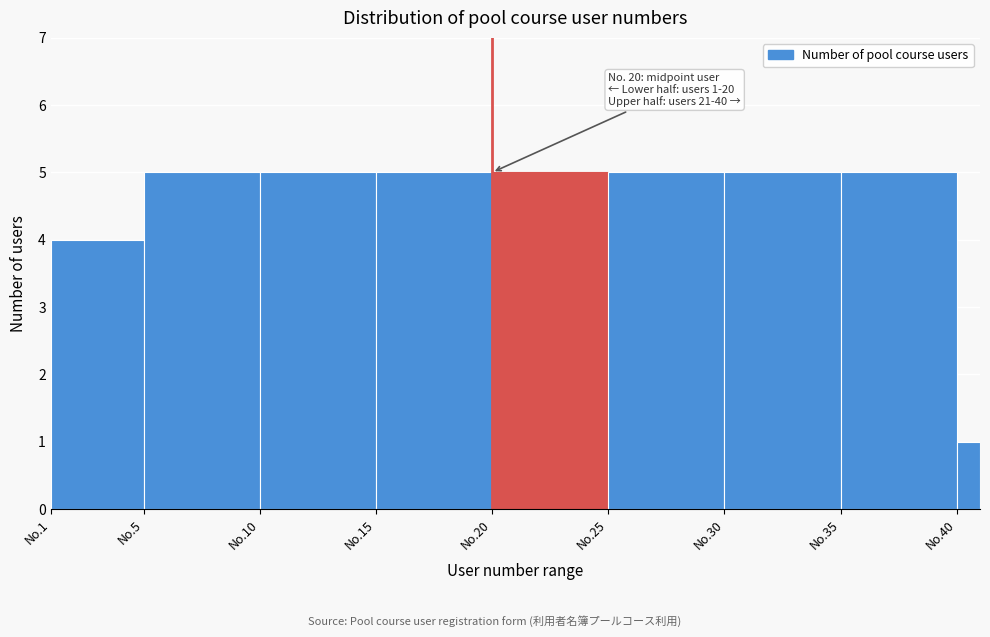

Reading left to right, extract all data points from this chart.

No.1=4	No.5=5	No.10=5	No.15=5	No.20=5	No.25=5	No.30=5	No.35=5	No.40=1